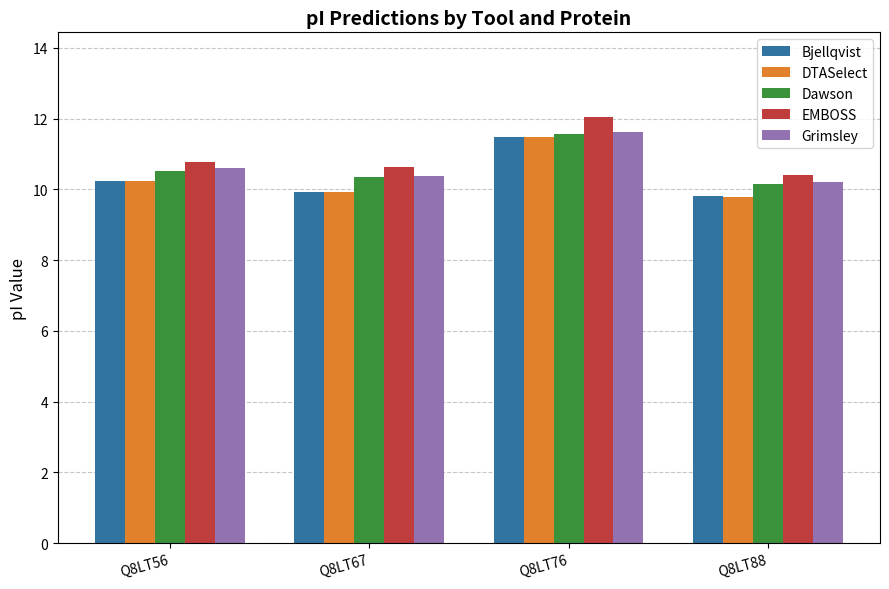

At which label does Bjellqvist reach its peak?

Q8LT76